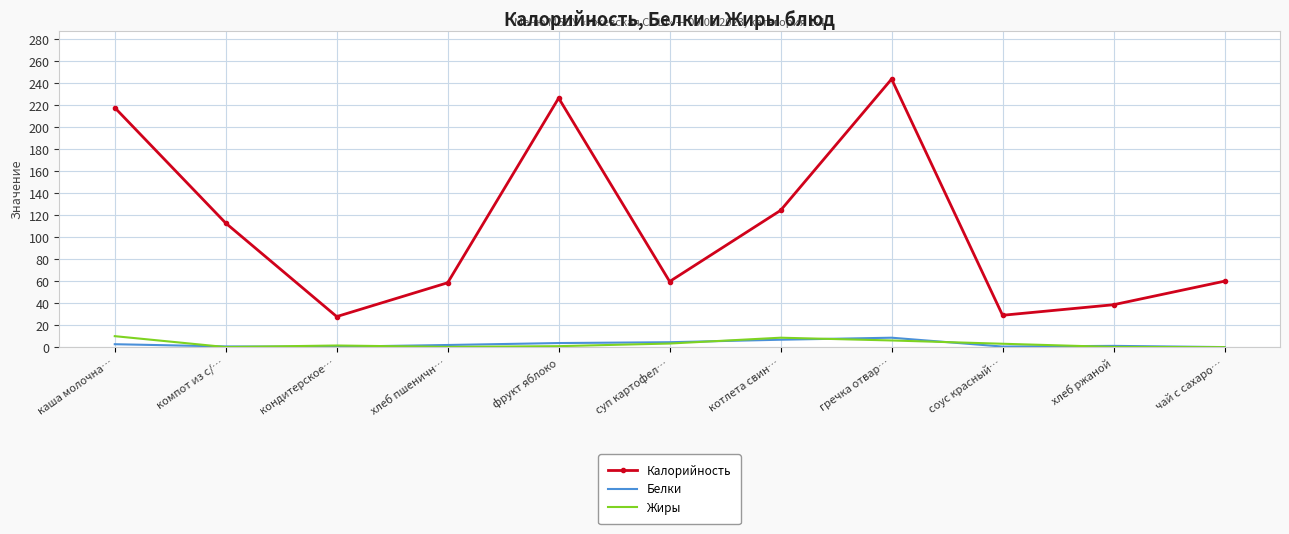

What position from the left is котлета свин…?

7